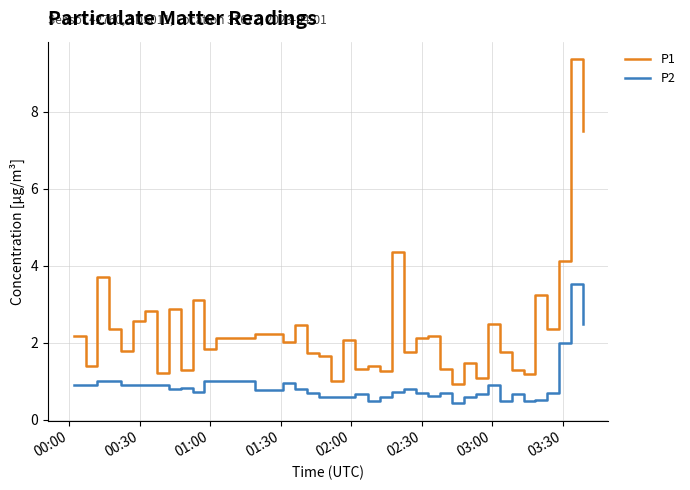

True or false: P2 and P1 cross at least once.

False